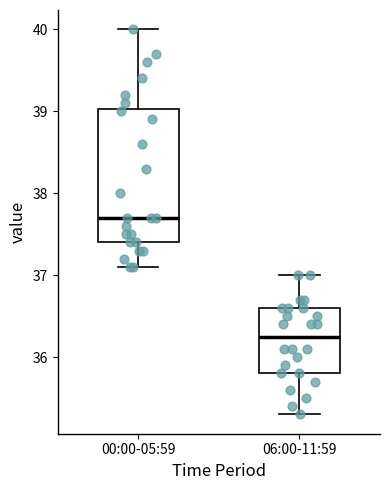

Reading left to right, transcribe this box plot: for each box, give where its median line is, the range the box spans, and where its two whiskers end, as read against the y-axis. The values are not printed on the chart, so give them approximately, as read against the axis.

00:00-05:59: median 37.7, box 37.4 to 39.0, whiskers 37.1 to 40.0
06:00-11:59: median 36.3, box 35.8 to 36.6, whiskers 35.3 to 37.0